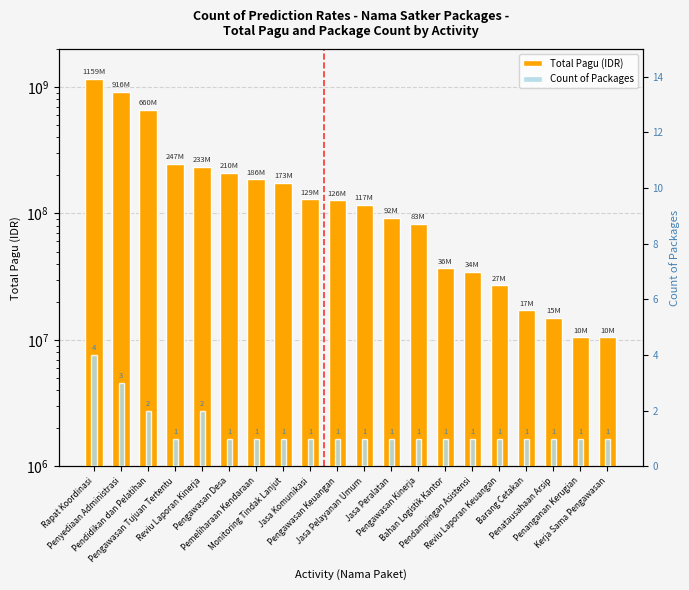

What is the minimum value for Count of Packages?

1